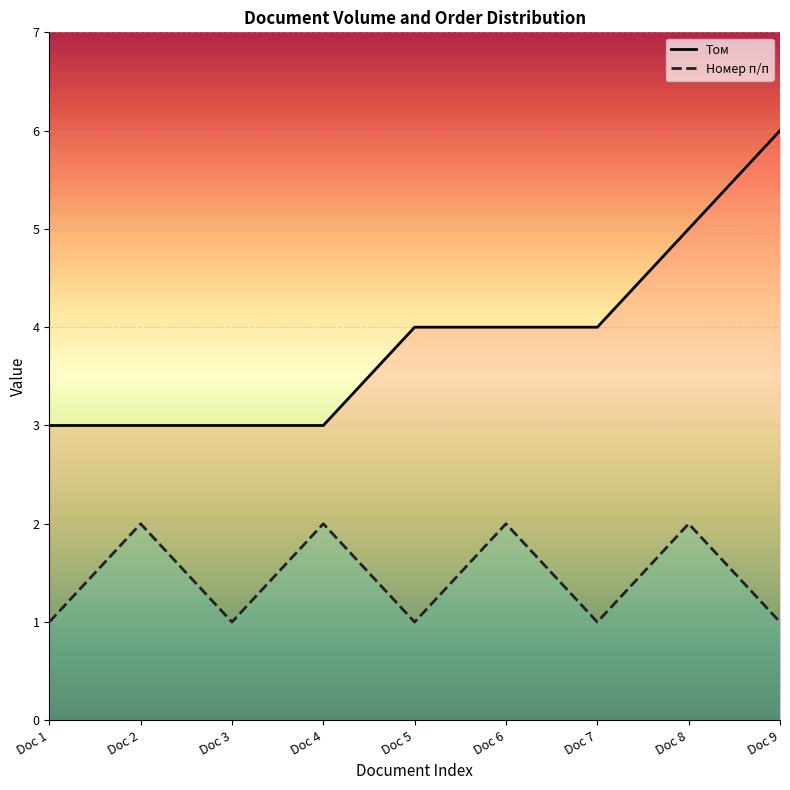

True or false: Номер п/п and Том intersect in this chart.

False